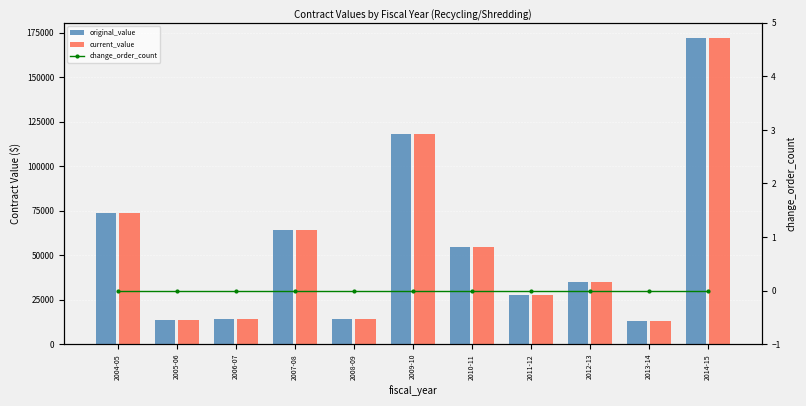

What value does the current_value series have at 2006-07?

13816.3